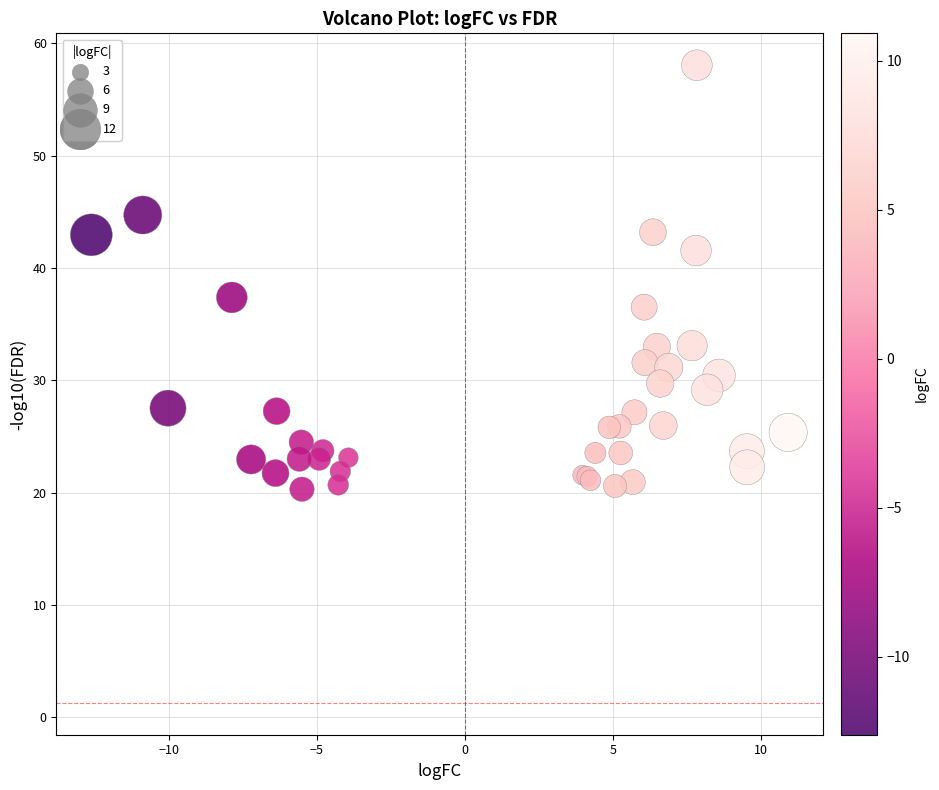

What Y value in the scatter plot is closest to 39?

37.4